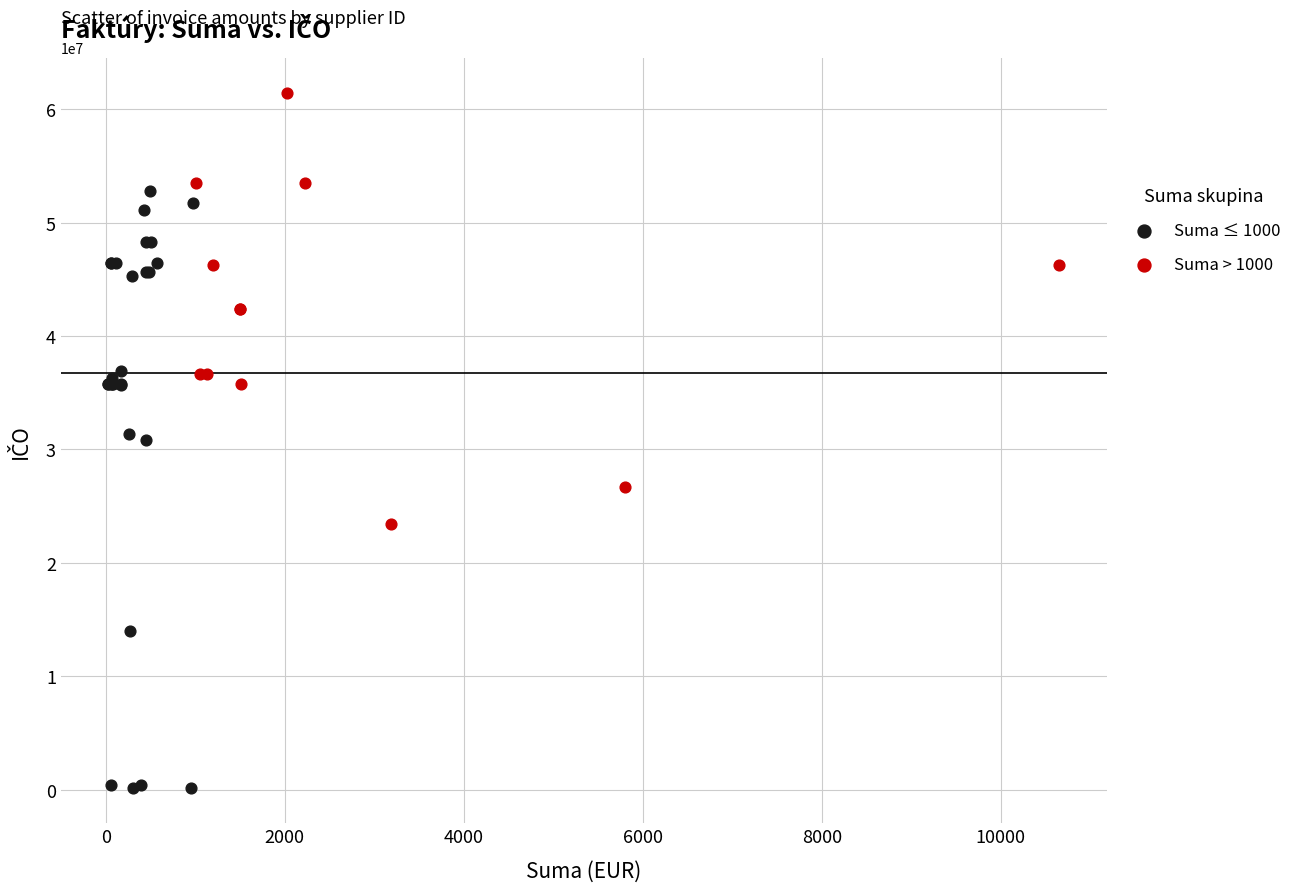

Which series contains the highest Y value?

Suma > 1000